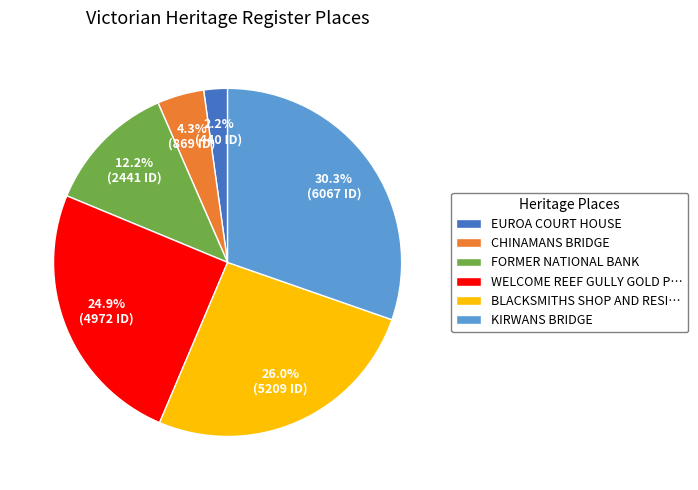

What is the ratio of the value at FORMER NATIONAL BANK to the value at EUROA COURT HOUSE?

5.5